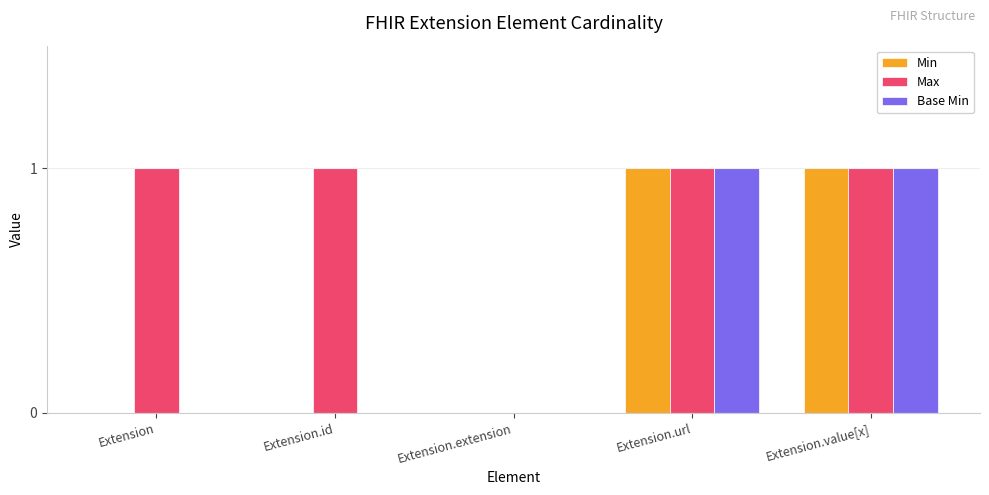

What is the difference between the Max values at Extension.extension and Extension.id?

1